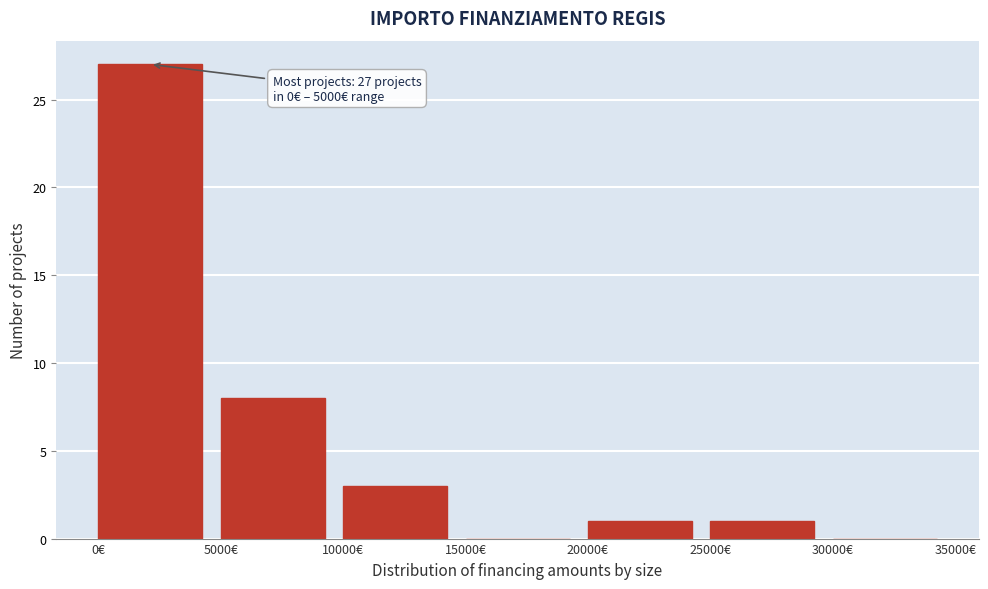

Over which range of the x-axis is the bar tallest?

0 to 5000